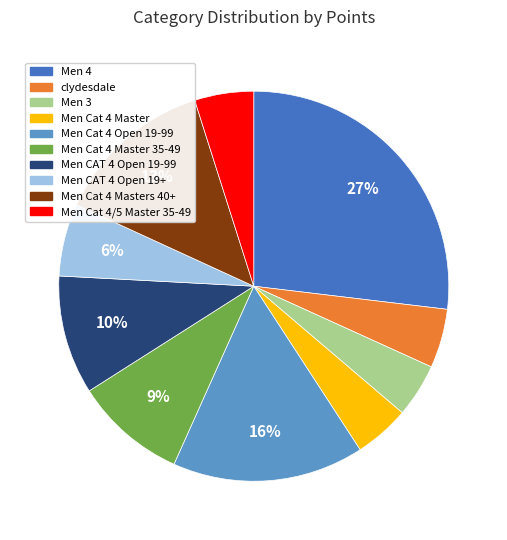

To the nearest percent, what is the average slice percentage?

10%